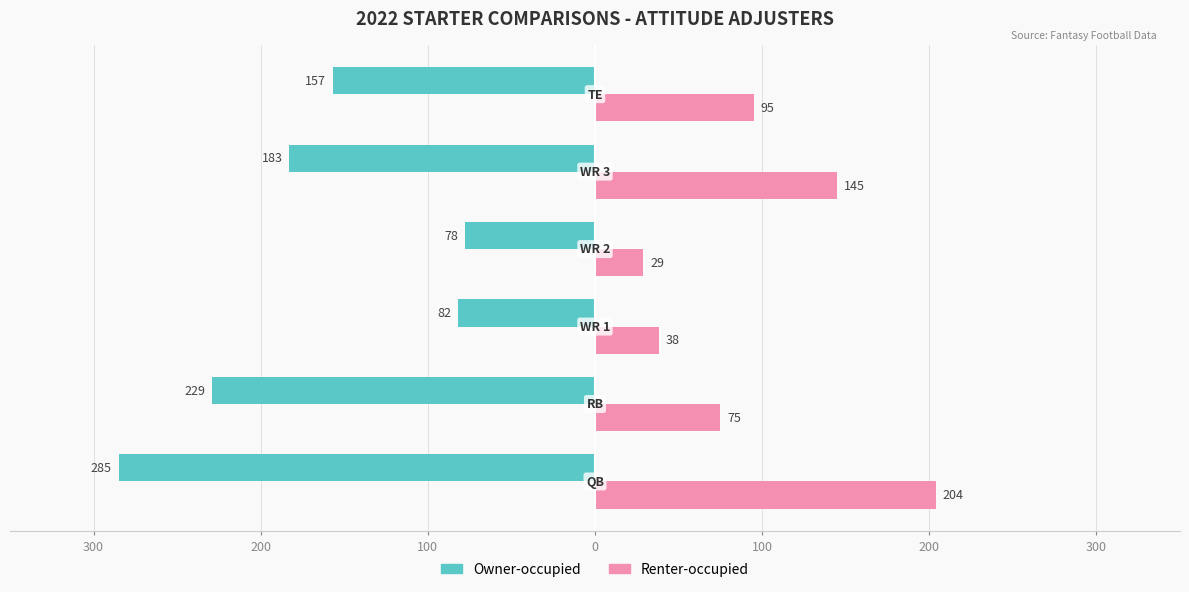

What is the average value of the Owner-occupied series?

-169